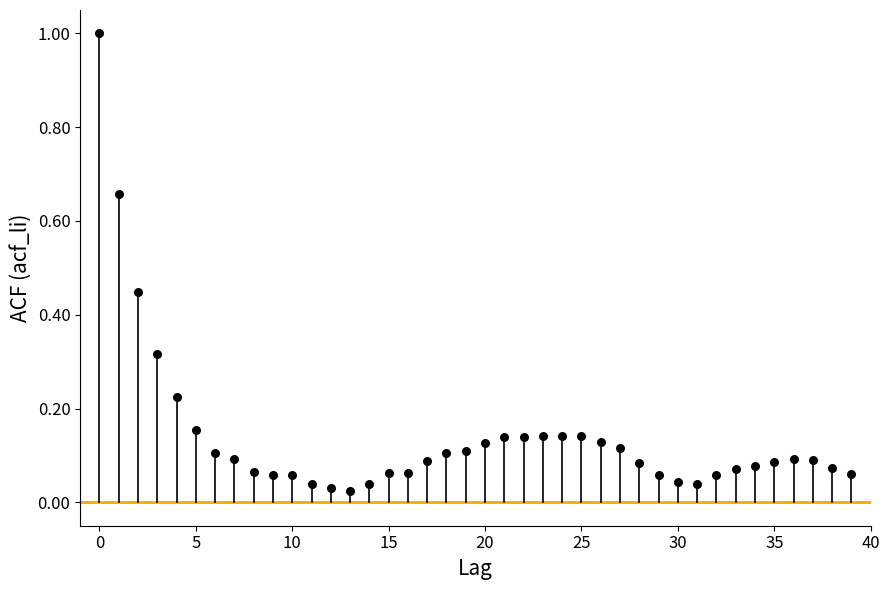

What is the range of Y values (max minus min)?

1.0